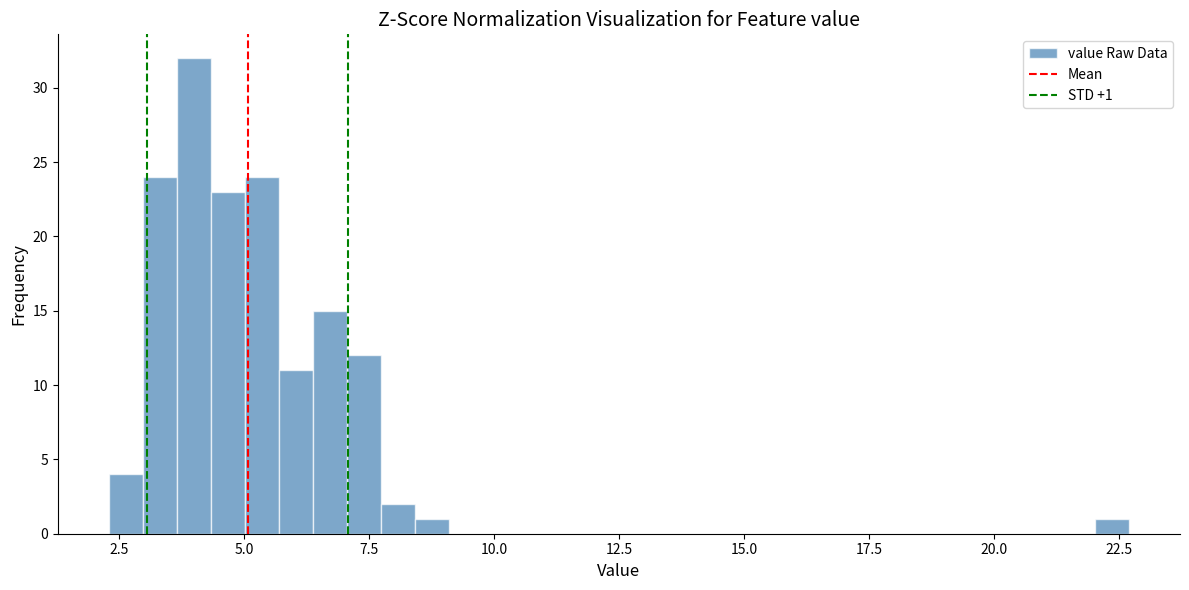

Read against the x-axis, roughly where is the centre of the tallest bar?

4.0